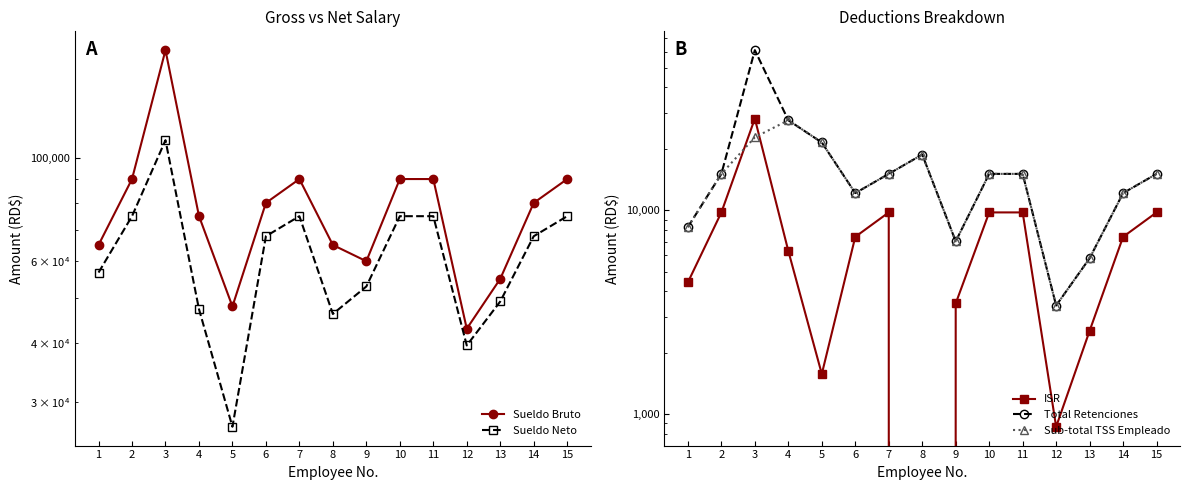

What is the difference between the second highest and second lowest values in the ISR series?

8887.1